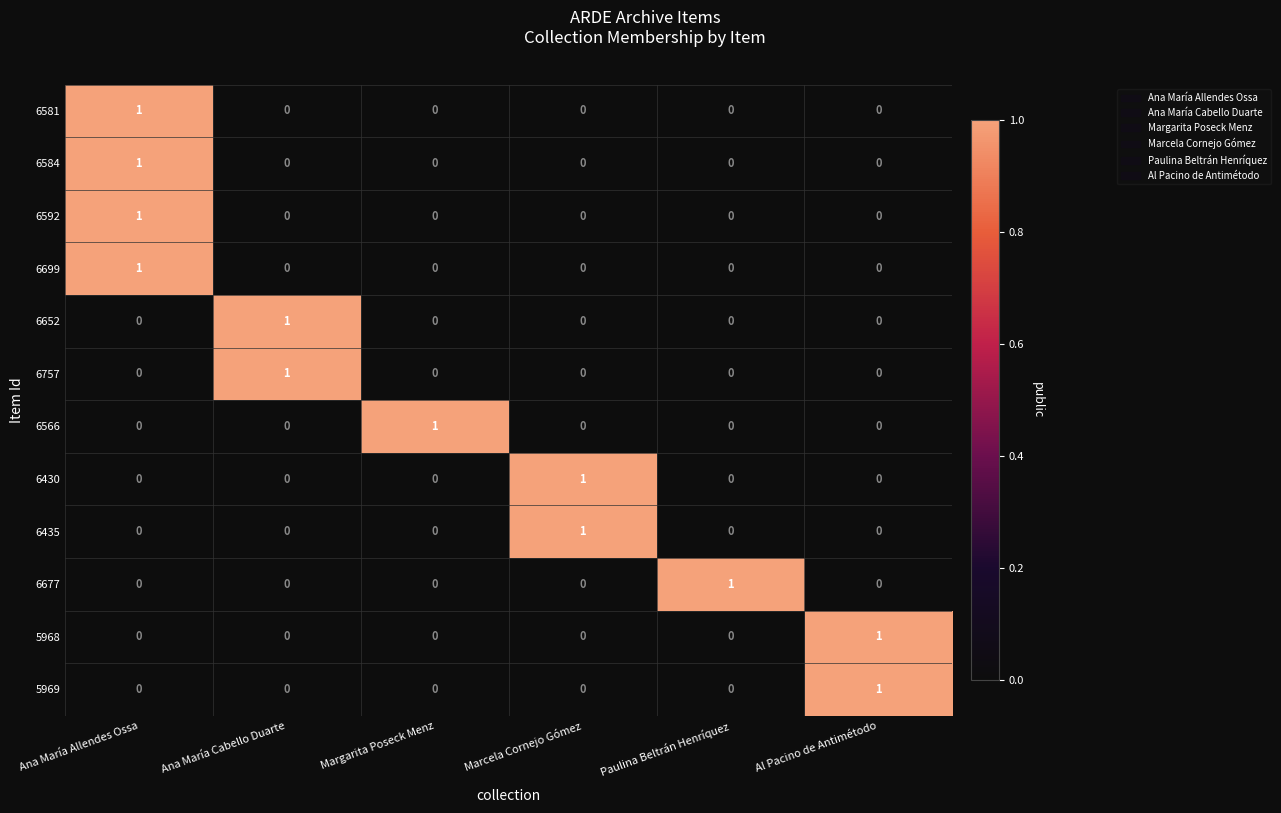

The value of 6699 at Margarita Poseck Menz is -1. True or false?

False